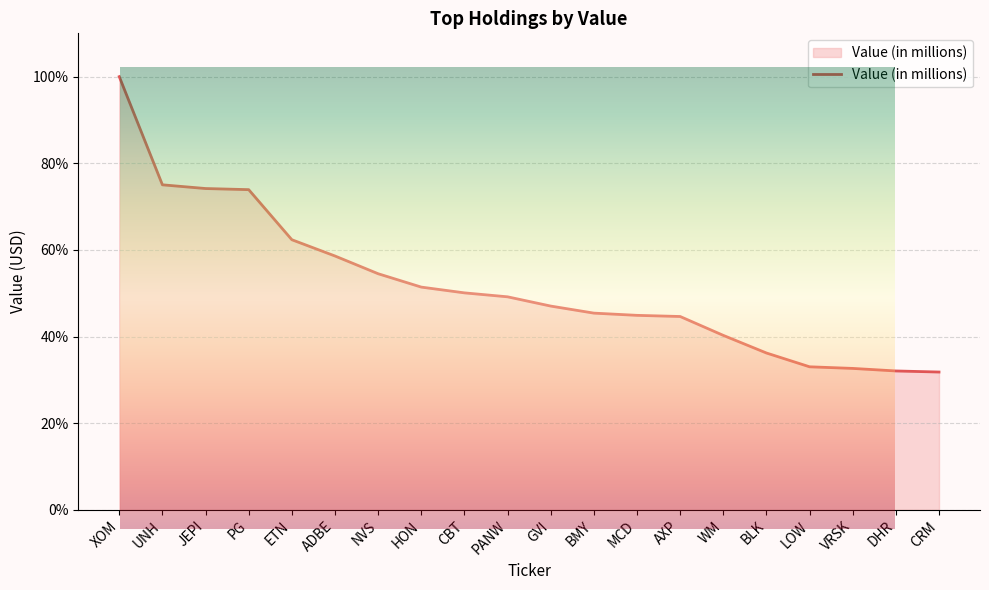

The value at VRSK is 52.0. True or false?

False